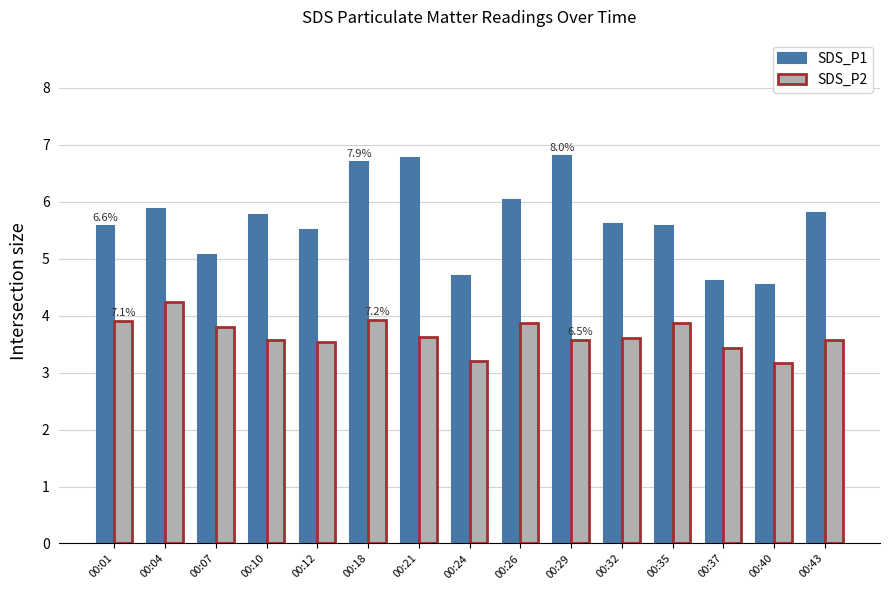

What is the approximate value of SDS_P1 at 00:24?

4.7